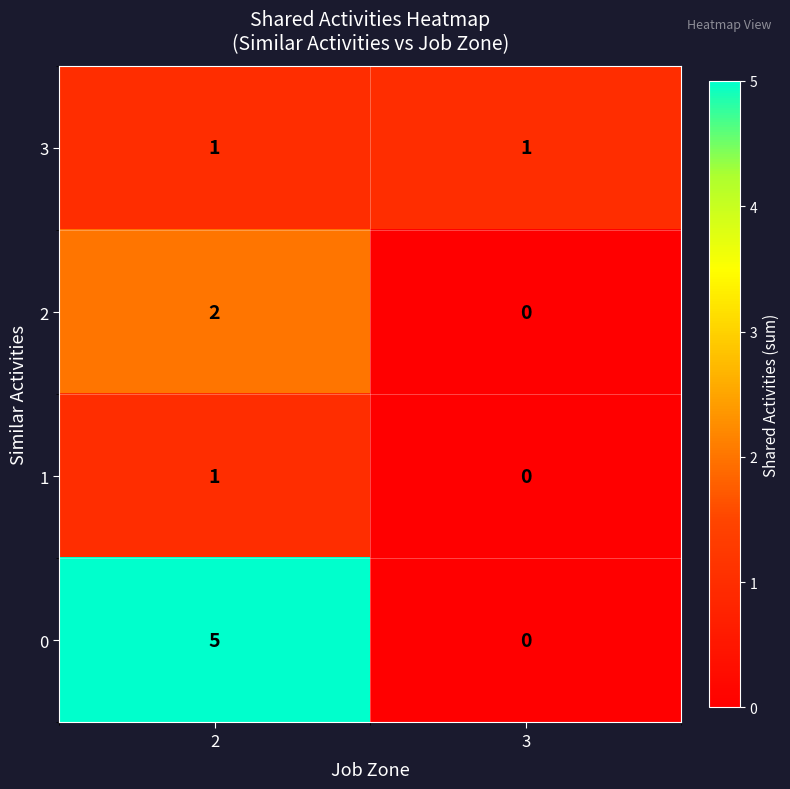

Where is 1 nearest to the value 0?

3